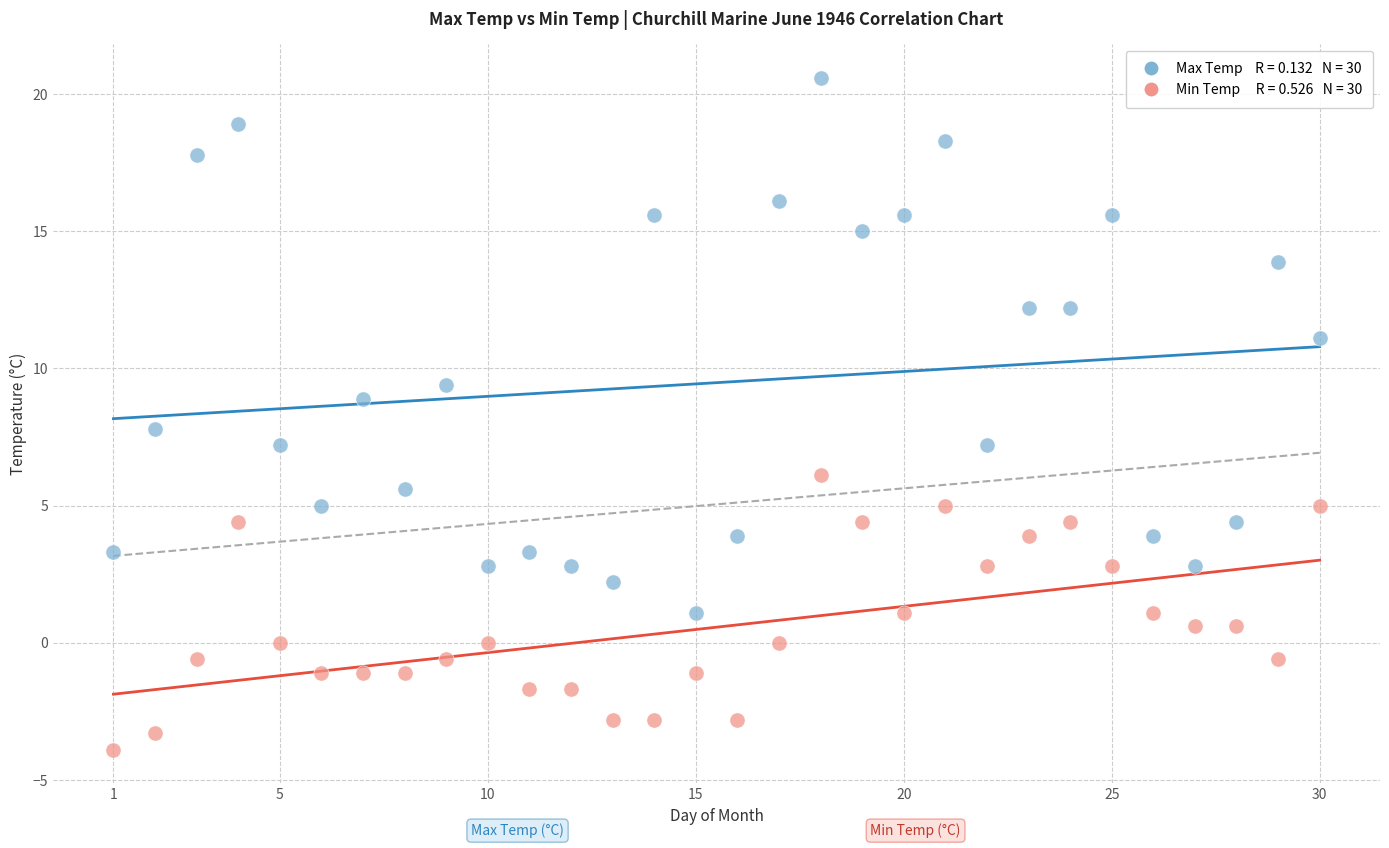

Across all data points, what is the range of Y values (max minus min)?

24.5